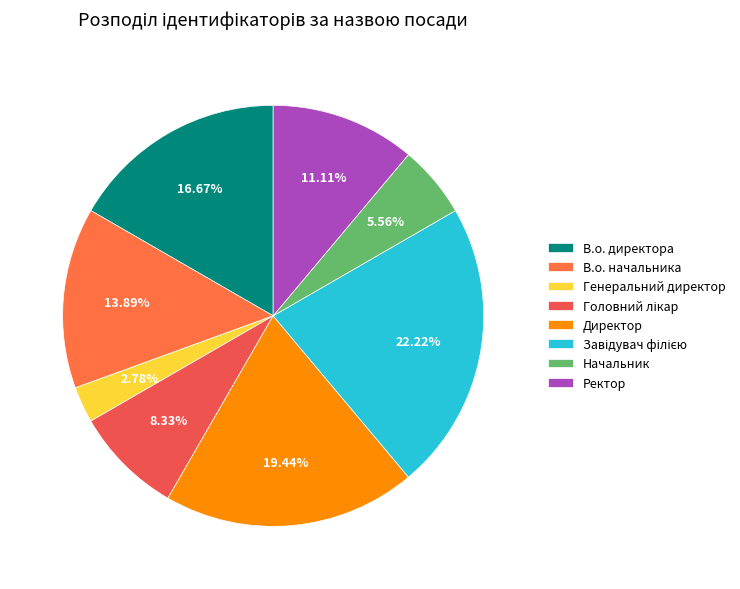

To the nearest percent, what portion does Начальник represent?

6%